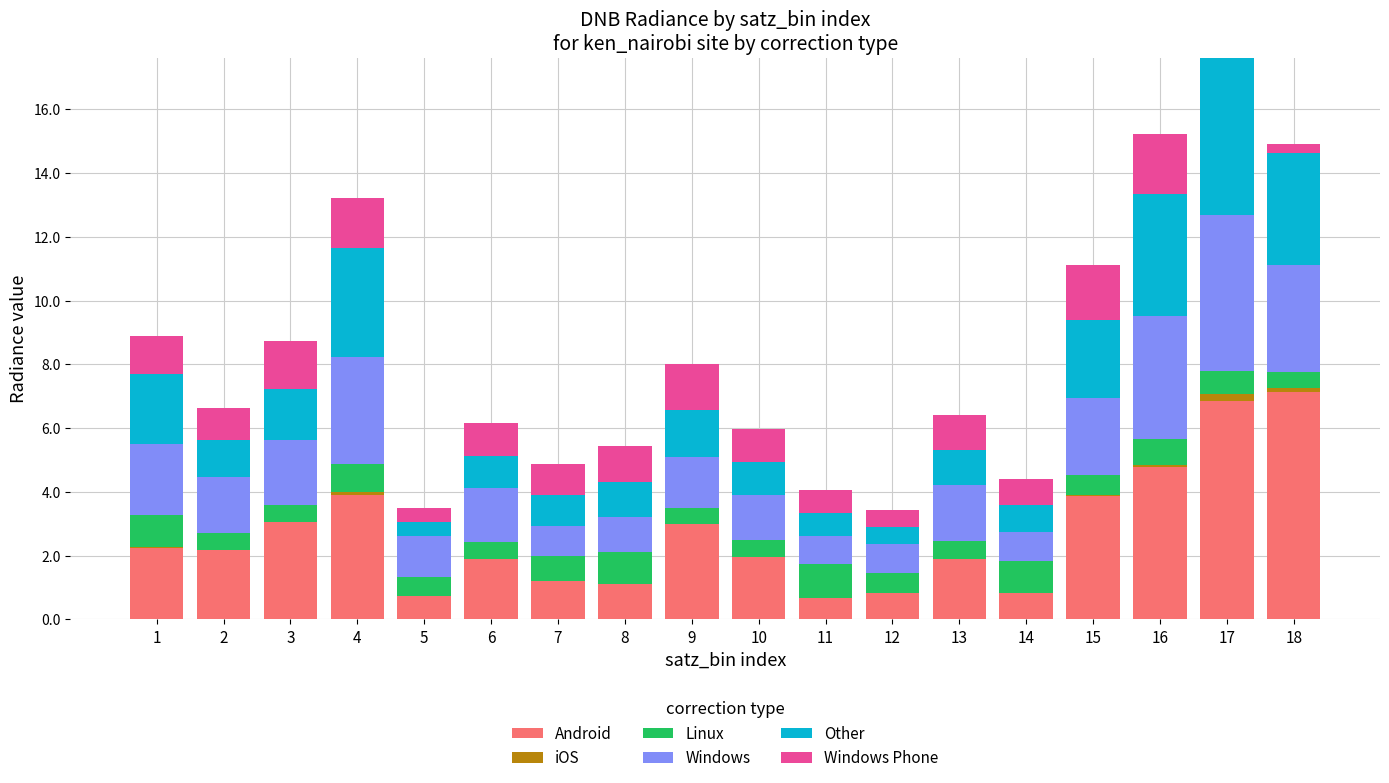

What is the total value across all series at 5?

3.5